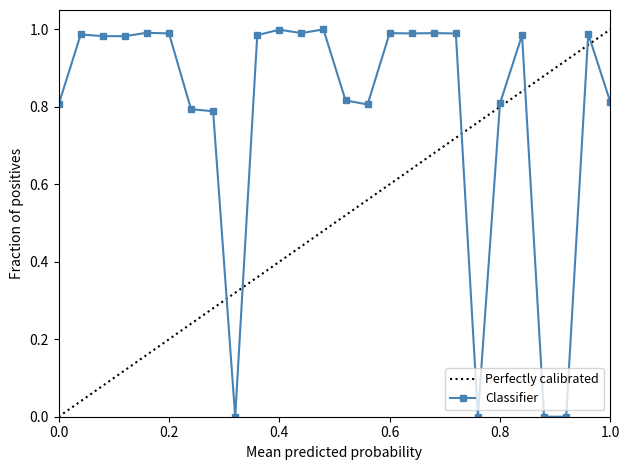

True or false: the data has more than 2 interior local peaks.

True